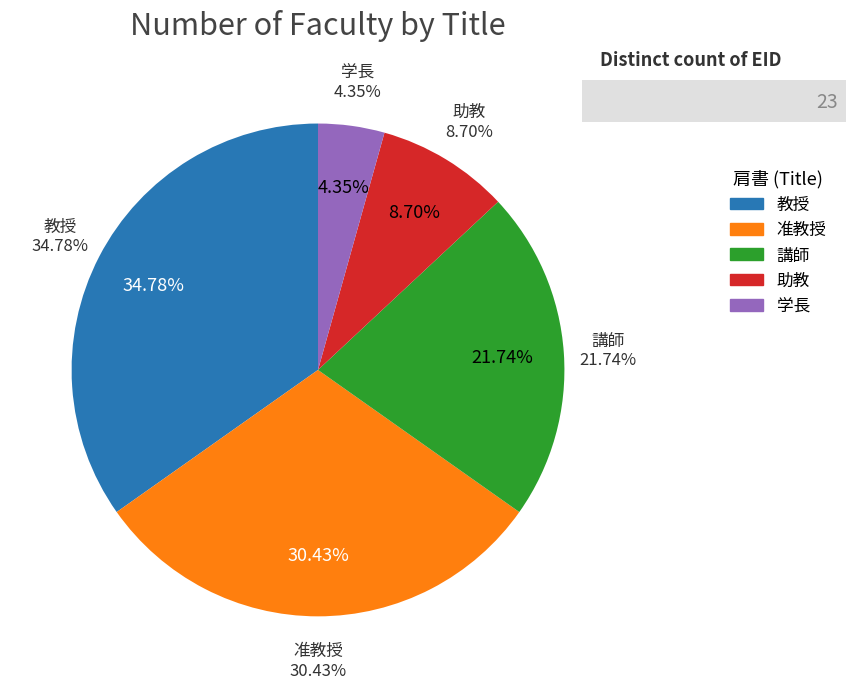

Which slice is the smallest?

学長